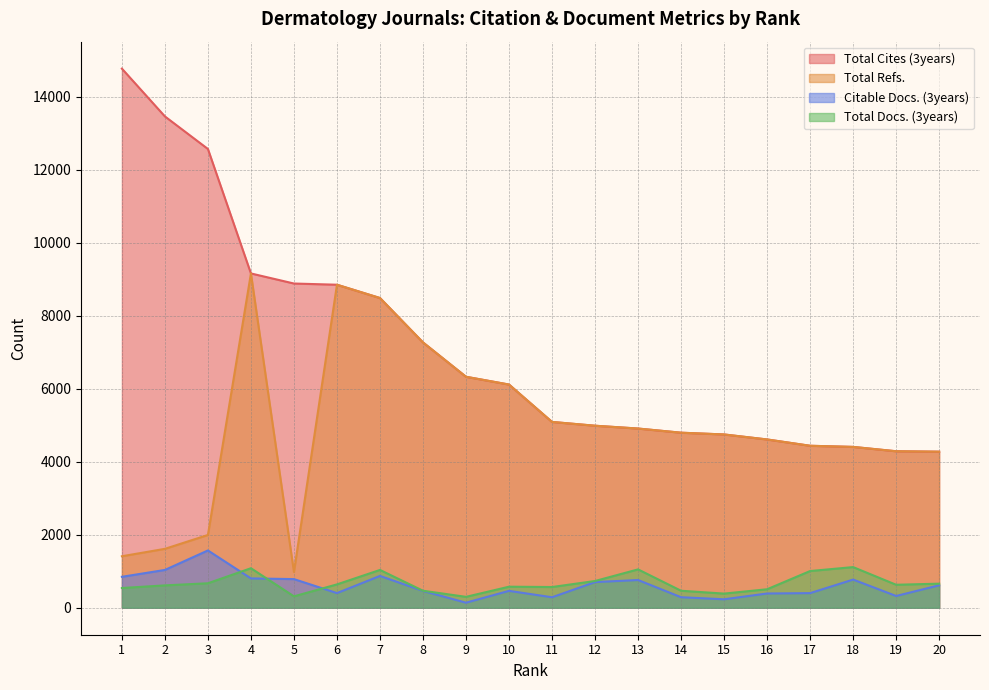

Reading right to left, transcribe all the data shown in this chart.

Total Cites (3years): 20=4275	19=4287	18=4406	17=4437	16=4610	15=4747	14=4795	13=4909	12=4986	11=5090	10=6114	9=6327	8=7268	7=8484	6=8848	5=8881	4=9157	3=12566	2=13458	1=14767
Total Refs.: 20=4275	19=4287	18=4406	17=4437	16=4610	15=4747	14=4795	13=4909	12=4986	11=5090	10=6114	9=6327	8=7268	7=8484	6=8848	5=980	4=9157	3=1994	2=1614	1=1411
Citable Docs. (3years): 20=615	19=323	18=772	17=401	16=391	15=232	14=289	13=760	12=703	11=288	10=463	9=139	8=461	7=872	6=402	5=785	4=804	3=1570	2=1036	1=848
Total Docs. (3years): 20=660	19=630	18=1114	17=1006	16=507	15=388	14=466	13=1051	12=733	11=568	10=577	9=299	8=466	7=1036	6=640	5=313	4=1083	3=671	2=613	1=541